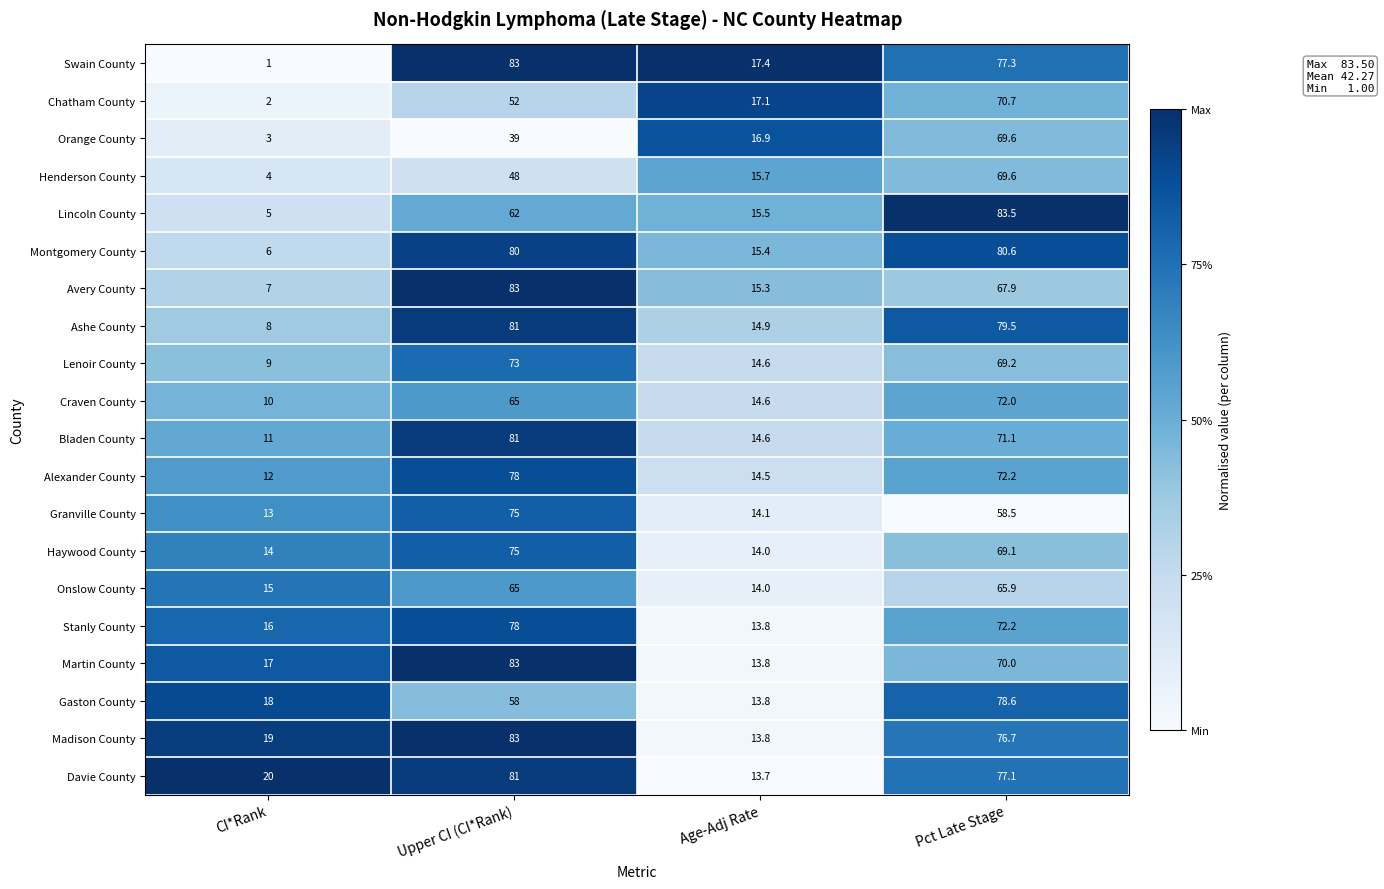

What is the sum of the Craven County values at Age-Adj Rate and Pct Late Stage?

86.6